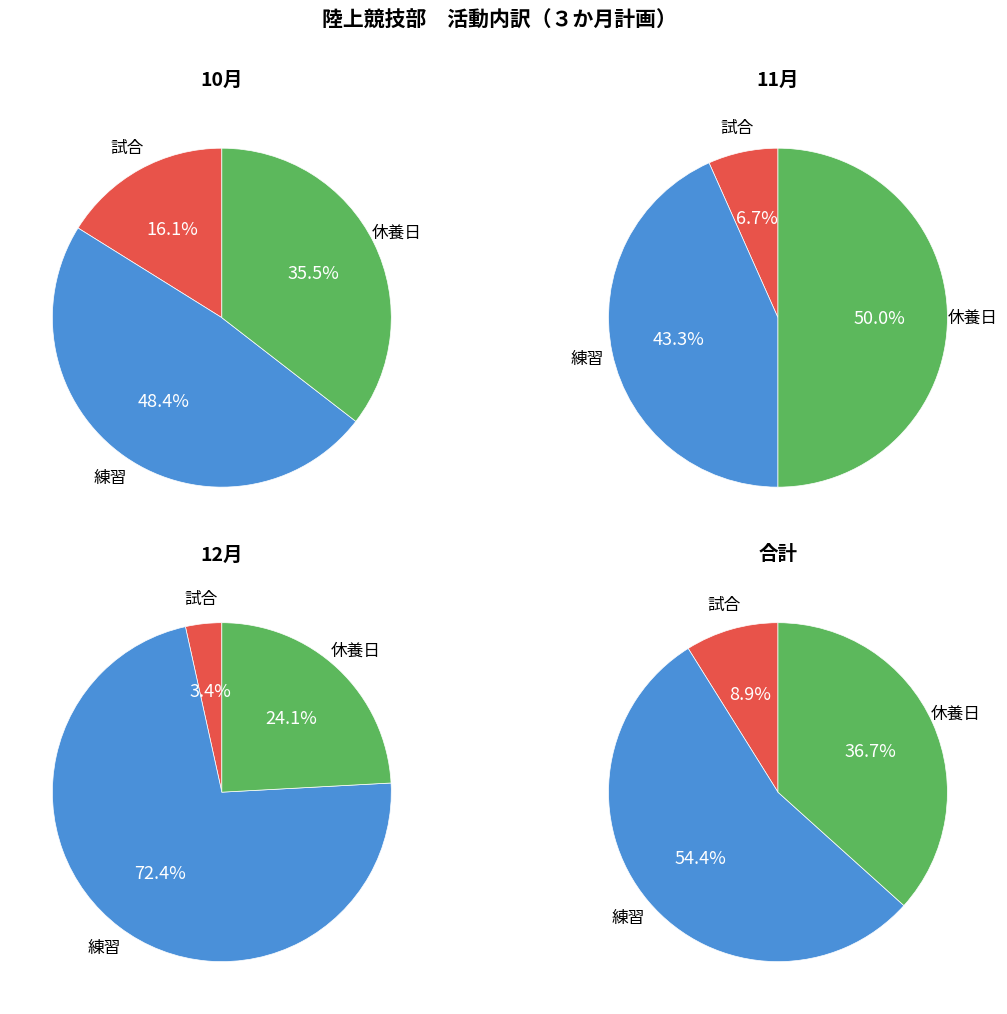

Which slice is the smallest?

12月